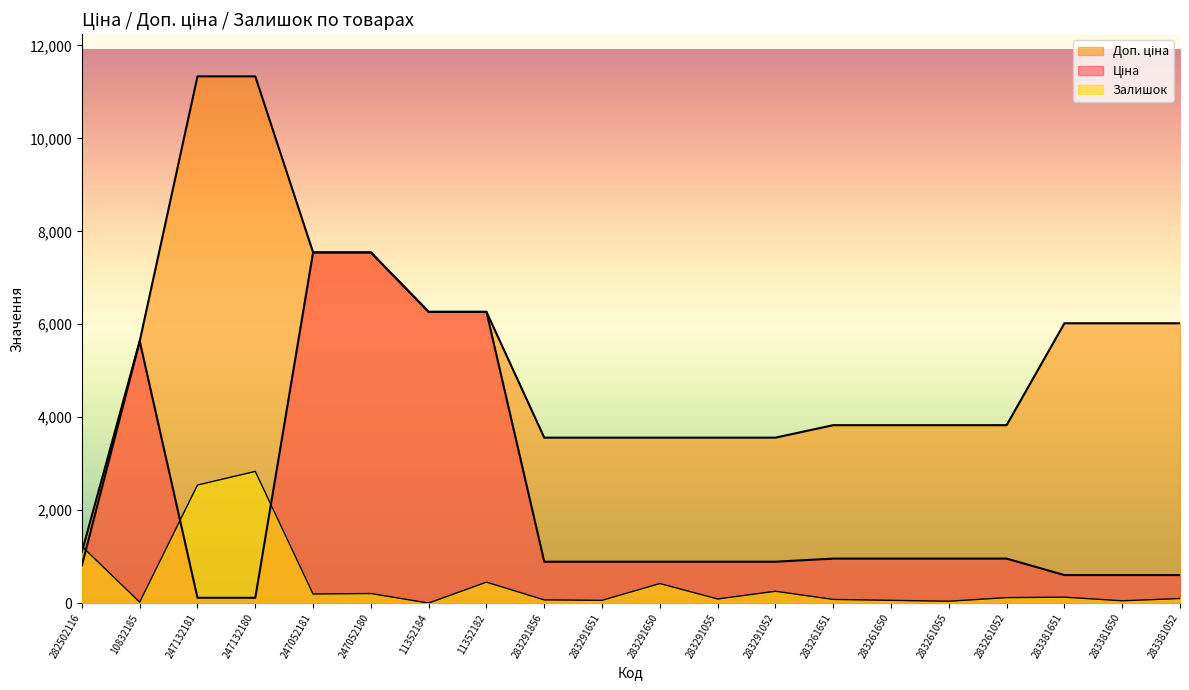

What is the spread (max minus min) of values at 283381651?

5893.8